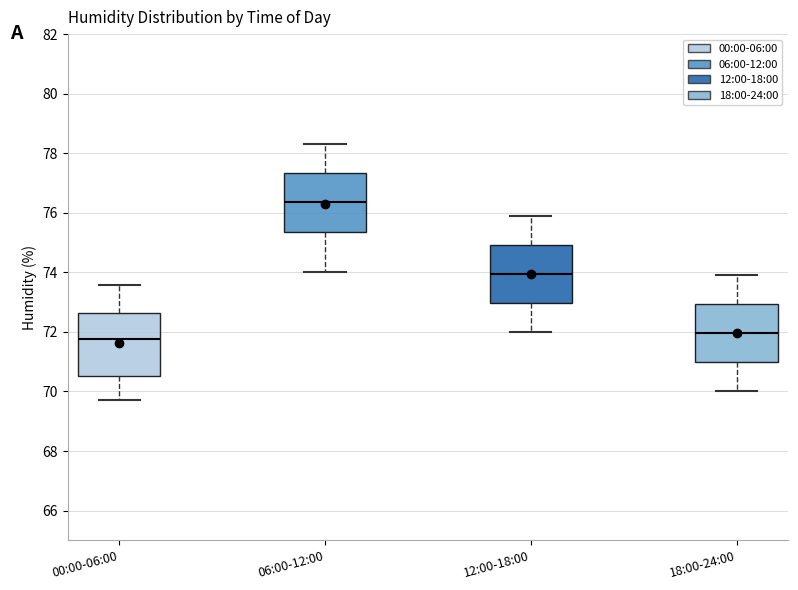

Reading left to right, read every box against the y-axis: the position of its median line, the range the box covers, and the ends of its whiskers. The values are not printed on the chart, so give them approximately, as read against the axis.

00:00-06:00: median 71.8, box 70.6 to 72.6, whiskers 69.8 to 73.6
06:00-12:00: median 76.4, box 75.4 to 77.4, whiskers 74.0 to 78.4
12:00-18:00: median 74.0, box 73.0 to 75.0, whiskers 72.0 to 76.0
18:00-24:00: median 72.0, box 71.0 to 73.0, whiskers 70.0 to 74.0